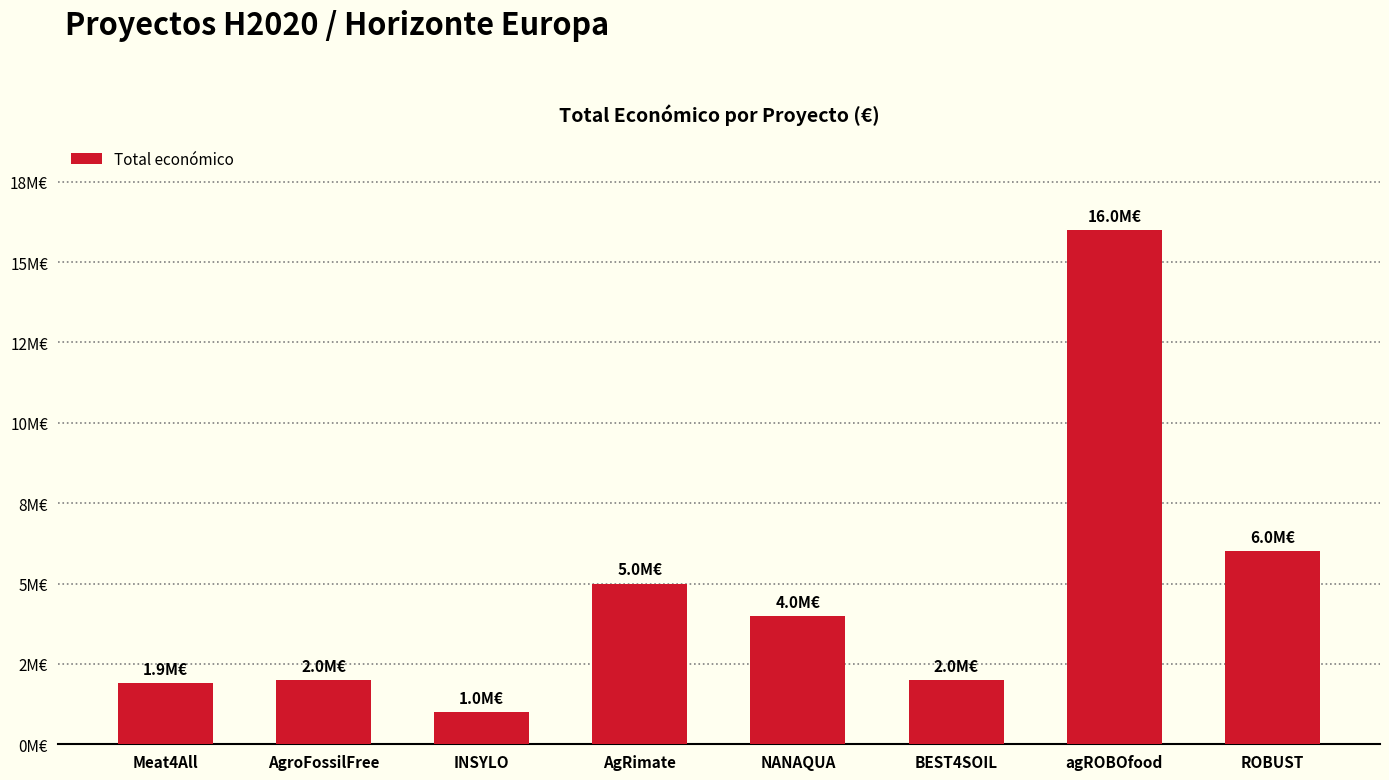

Reading left to right, extract all data points from this chart.

1906961	1999937	1005113	4999137	3981772	1998299	15999768	5999934